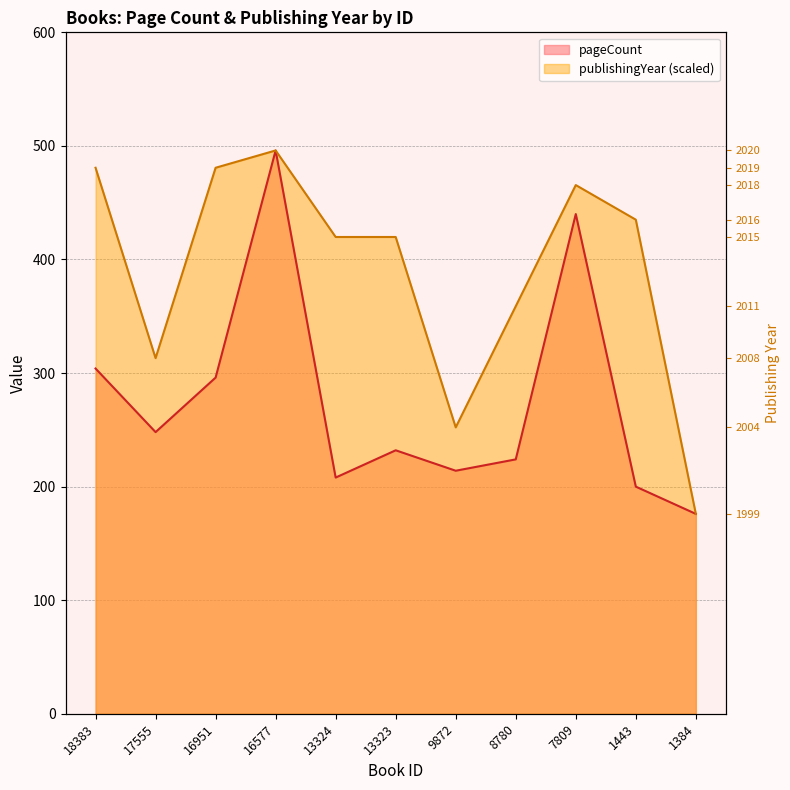

Reading left to right, extract all data points from this chart.

pageCount: 18383=304.0	17555=248.0	16951=296.0	16577=496.0	13324=208.0	13323=232.0	9872=214.0	8780=224.0	7809=440.0	1443=200.0	1384=176.0
publishingYear: 18383=480.8	17555=313.1	16951=480.8	16577=496.0	13324=419.8	13323=419.8	9872=252.2	8780=358.9	7809=465.5	1443=435.0	1384=176.0